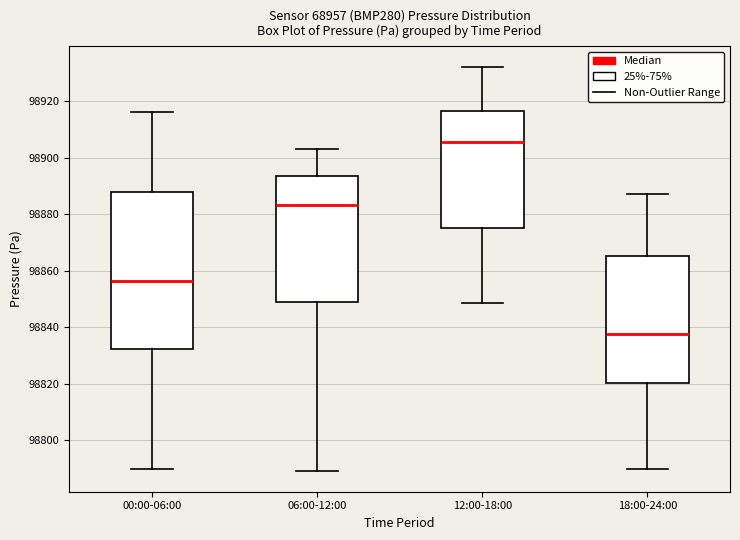

Reading left to right, transcribe this box plot: for each box, give where its median line is, the range the box spans, and where its two whiskers end, as read against the y-axis. The values are not printed on the chart, so give them approximately, as read against the axis.

00:00-06:00: median 98856, box 98832 to 98888, whiskers 98790 to 98916
06:00-12:00: median 98884, box 98850 to 98894, whiskers 98790 to 98904
12:00-18:00: median 98906, box 98876 to 98916, whiskers 98848 to 98932
18:00-24:00: median 98838, box 98820 to 98866, whiskers 98790 to 98888